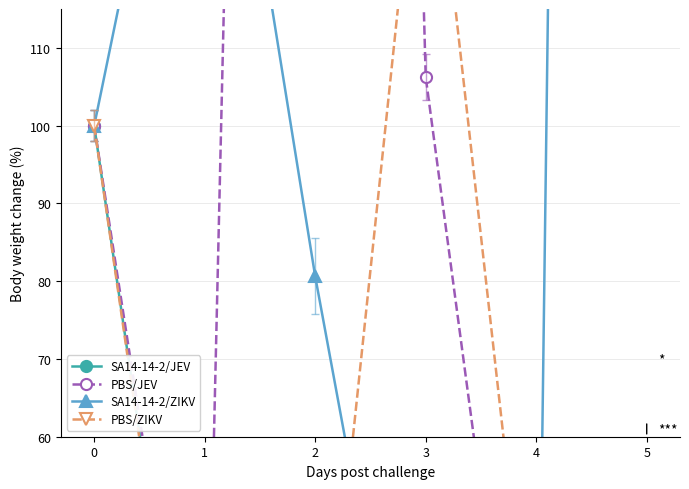

Which has a higher value, 2 or 4?

2